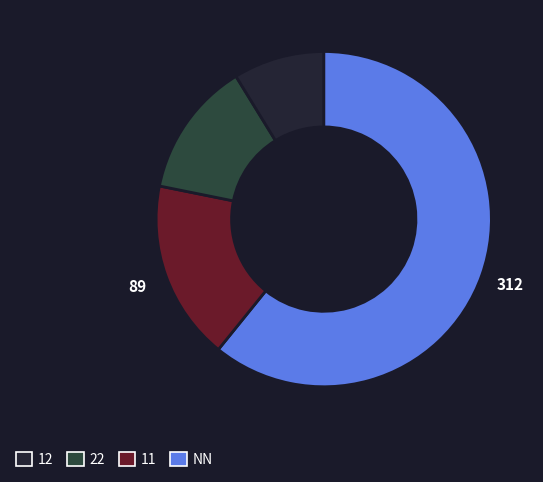

Count the number of slices in the pie.

4